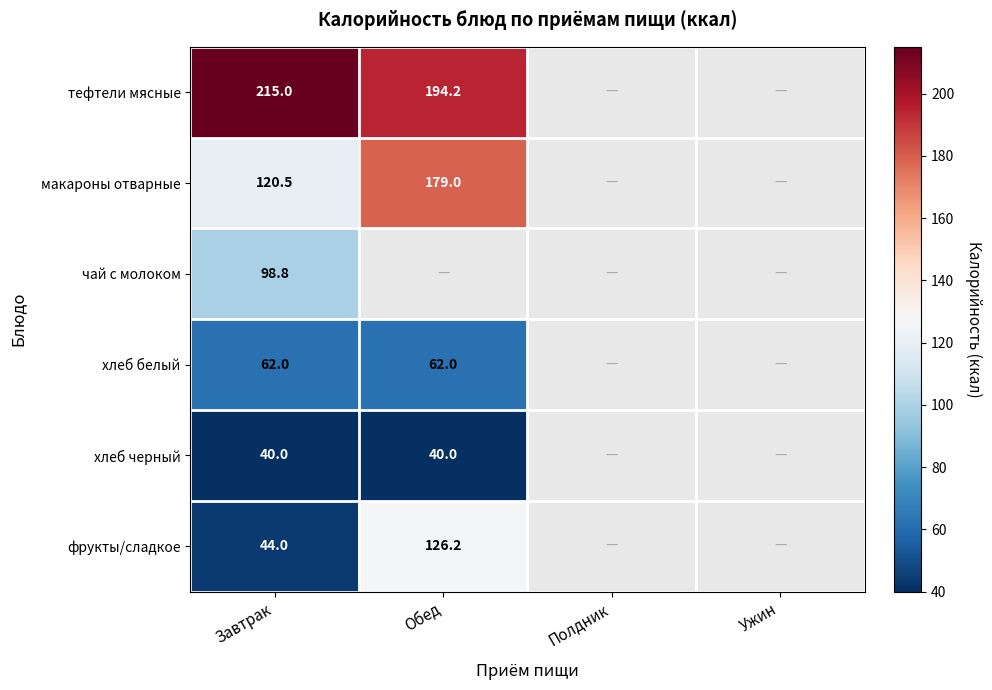

At Завтрак, list the series in order from smallest to largest.

хлеб черный, фрукты/сладкое, хлеб белый, чай с молоком, макароны отварные, тефтели мясные